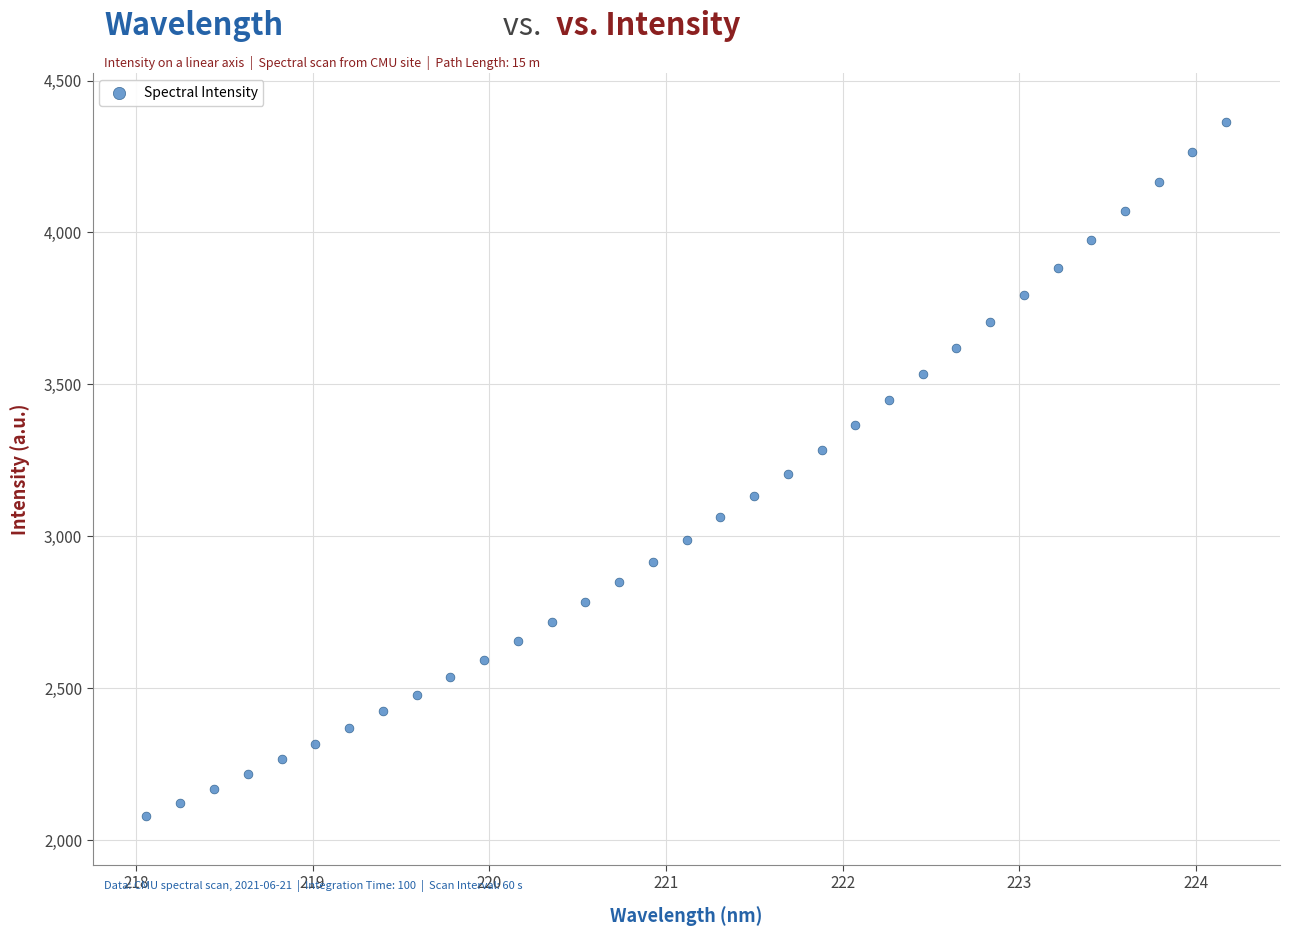

What is the range of X values (max minus min)?

6.1